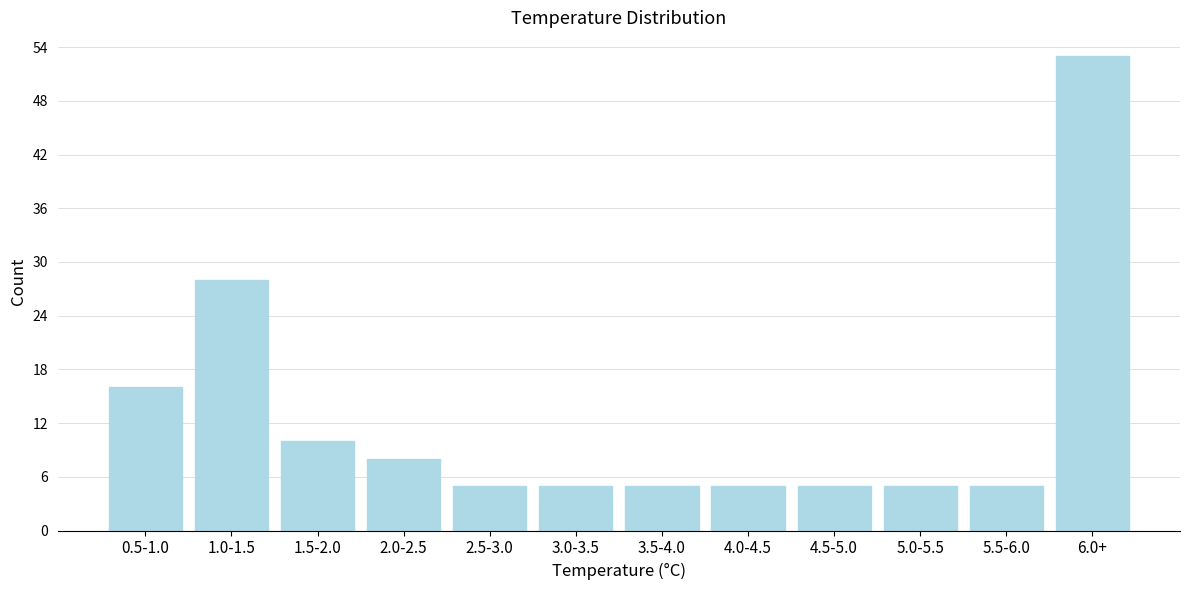

Reading left to right, transcribe all the data shown in this chart.

0.5-1.0=16	1.0-1.5=28	1.5-2.0=10	2.0-2.5=8	2.5-3.0=5	3.0-3.5=5	3.5-4.0=5	4.0-4.5=5	4.5-5.0=5	5.0-5.5=5	5.5-6.0=5	6.0+=53